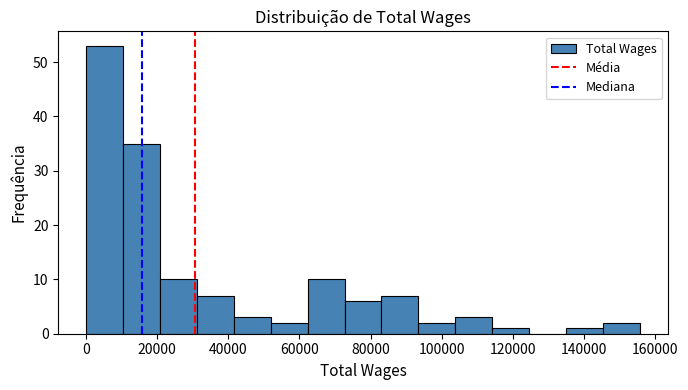

Over which range of the x-axis is the bar tallest?

0 to 10000